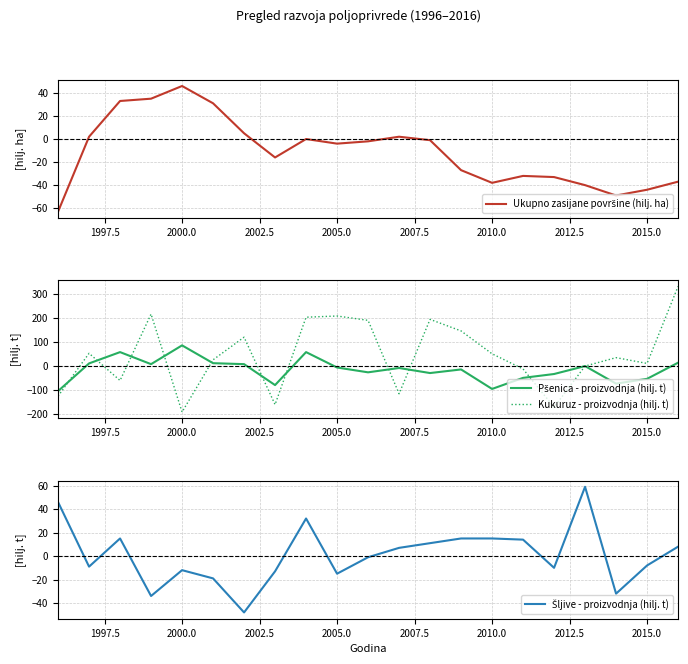

At how many categories does at least one series exceed -151?

21